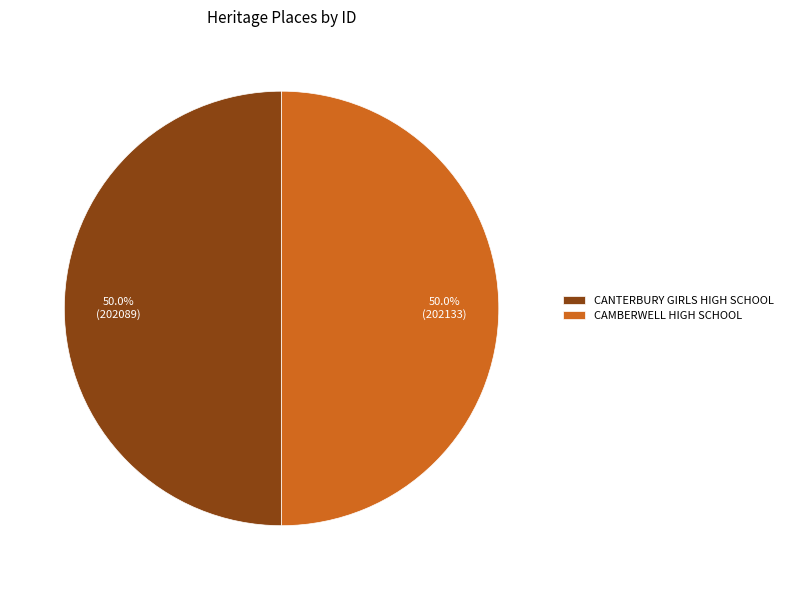

What portion of the pie excludes CAMBERWELL HIGH SCHOOL?

50.0%